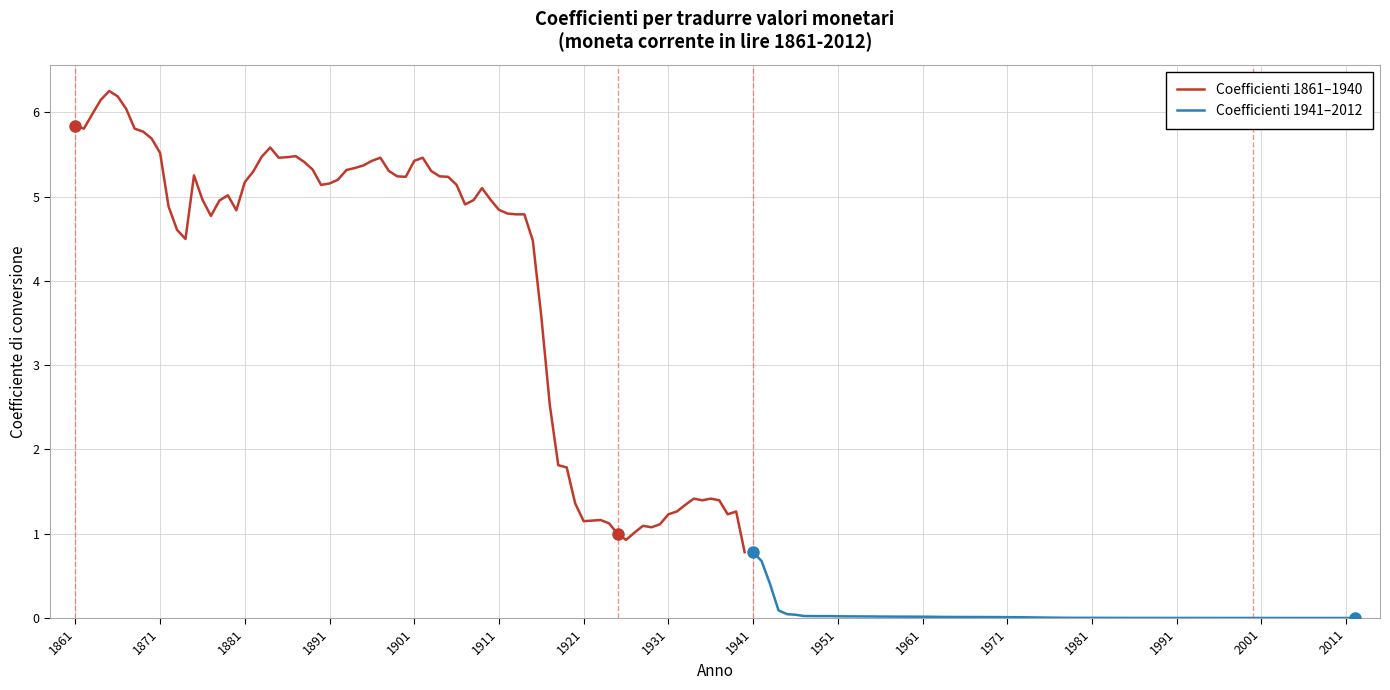

Is this an area chart (filled region under the line)?

No